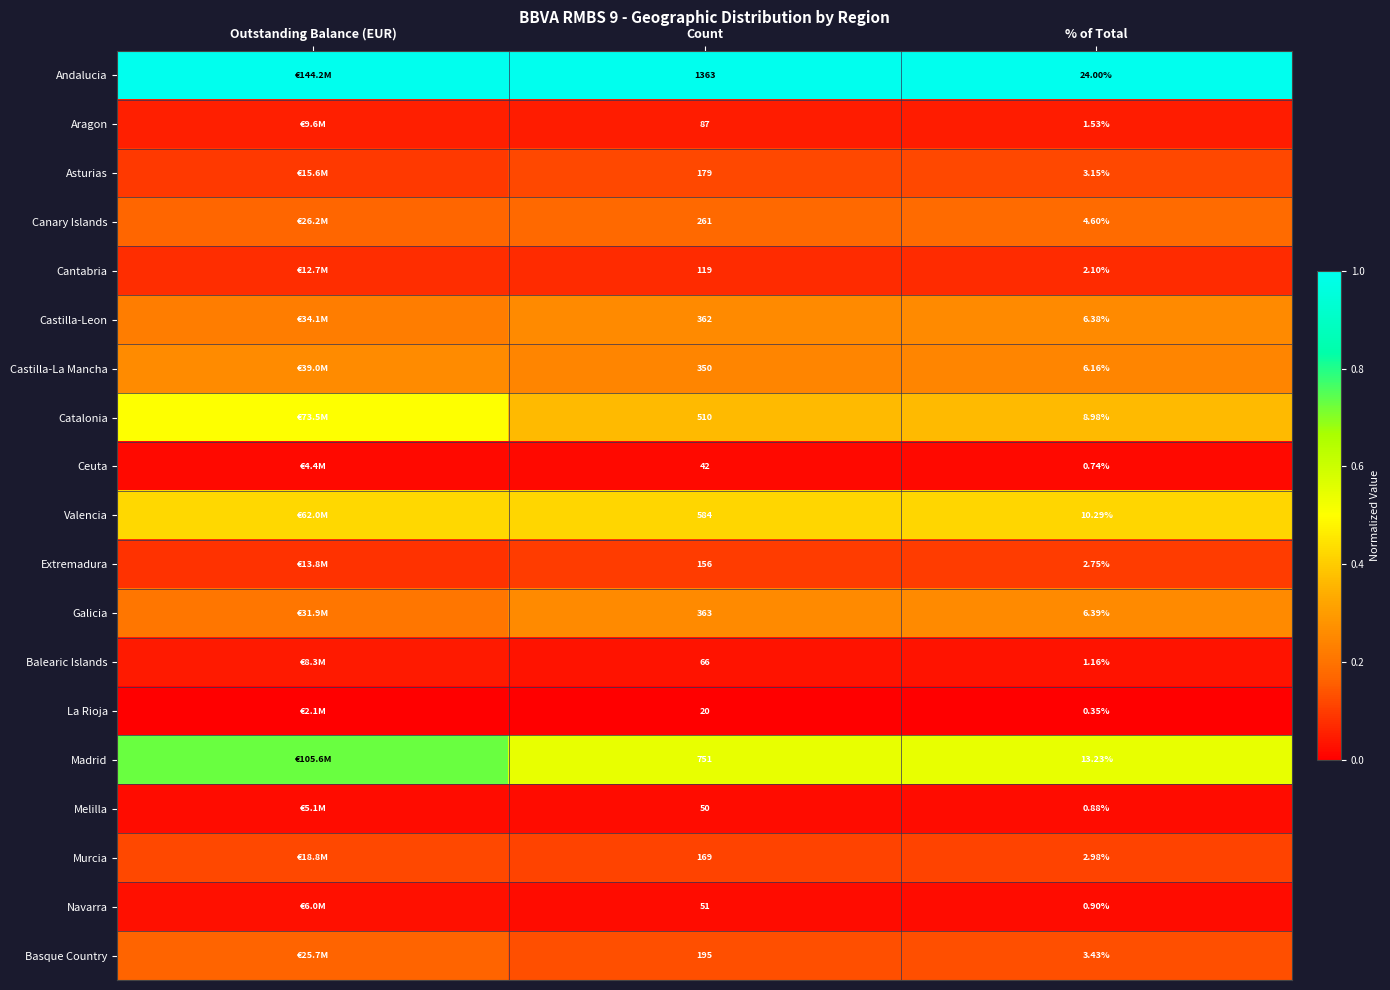

Rank the series at Count from lowest to highest value.

La Rioja, Ceuta, Melilla, Navarra, Balearic Islands, Aragon, Cantabria, Extremadura, Murcia, Asturias, Basque Country, Canary Islands, Castilla-La Mancha, Castilla-Leon, Galicia, Catalonia, Valencia, Madrid, Andalucia